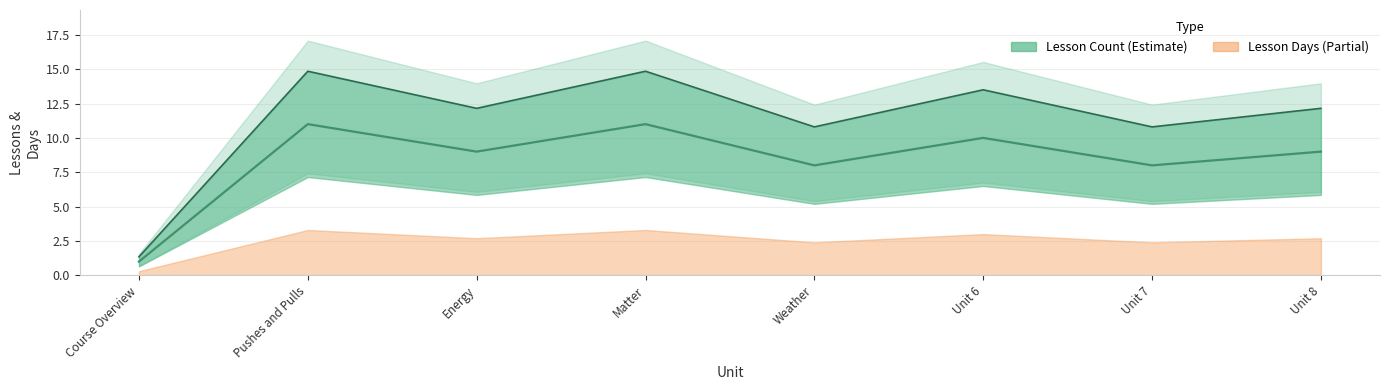

Rank the series by their maximum value, from lowest to highest.

Lesson Days, Lesson #